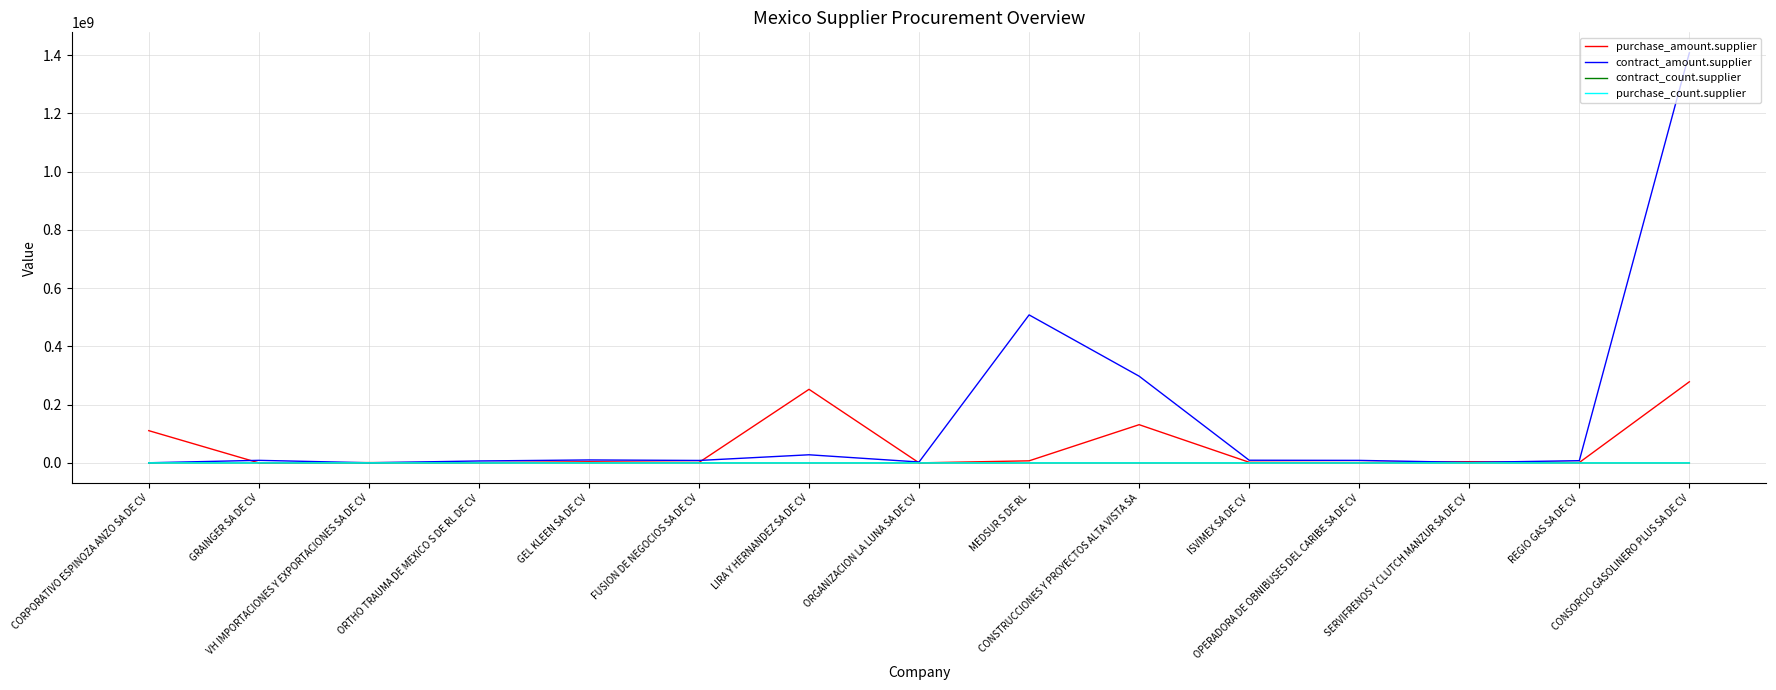

Which series has the widest spread of values?

contract_amount.supplier